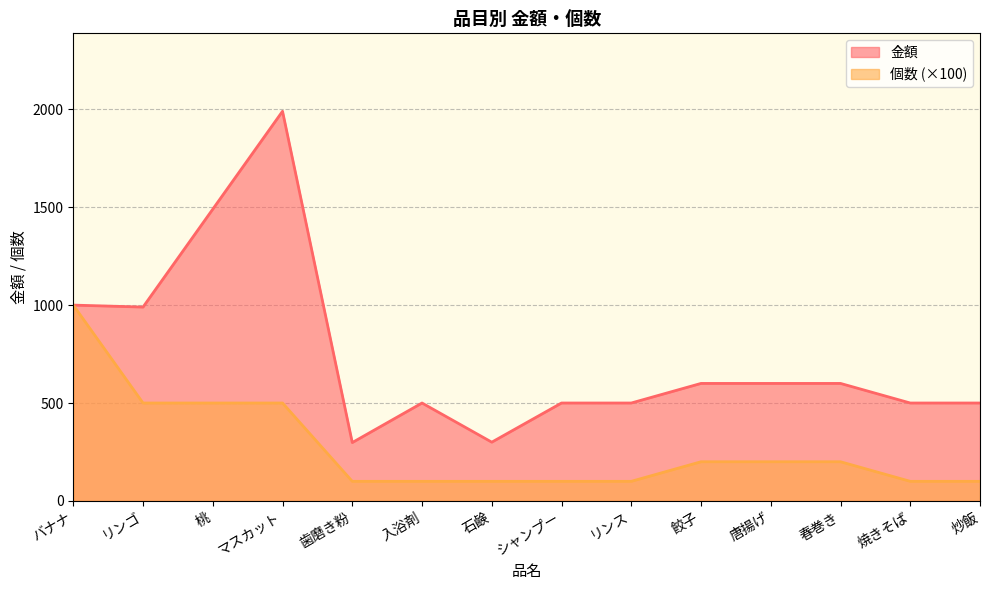

Reading left to right, list all the values displayed in this chart.

金額: 1000	990	1490	1990	298	500	300	500	500	600	600	600	500	500
個数: 1000	500	500	500	100	100	100	100	100	200	200	200	100	100